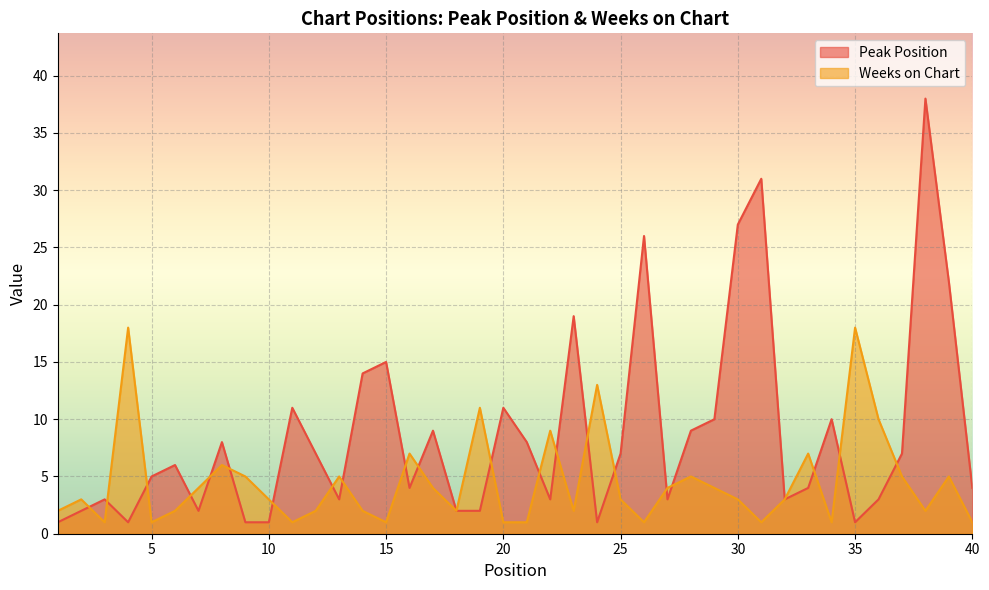

In Peak Position, how many points are lower than both neighbors (excluding endpoints)?

9